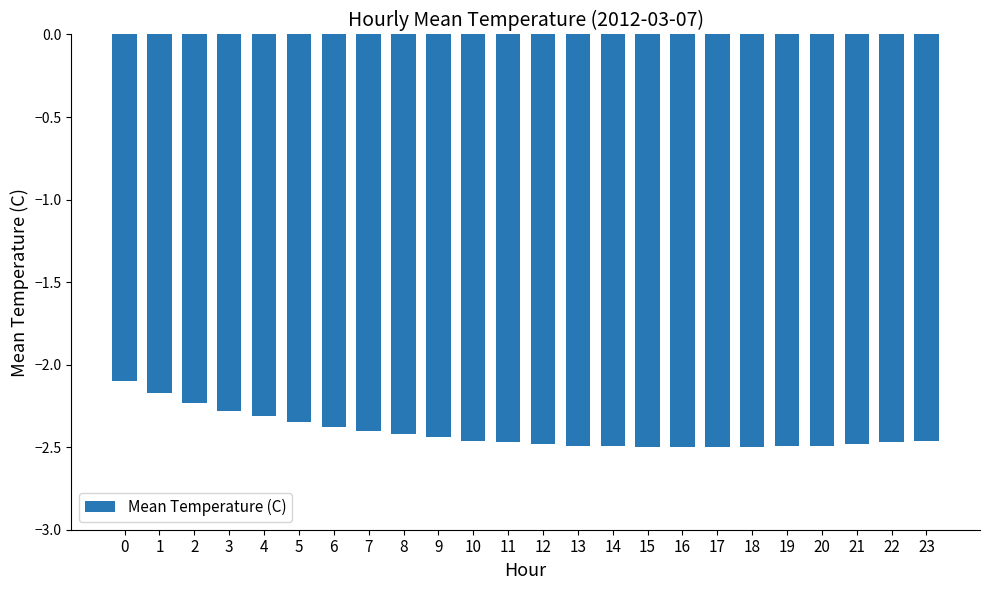

What is the difference between the maximum and minimum values?

0.4